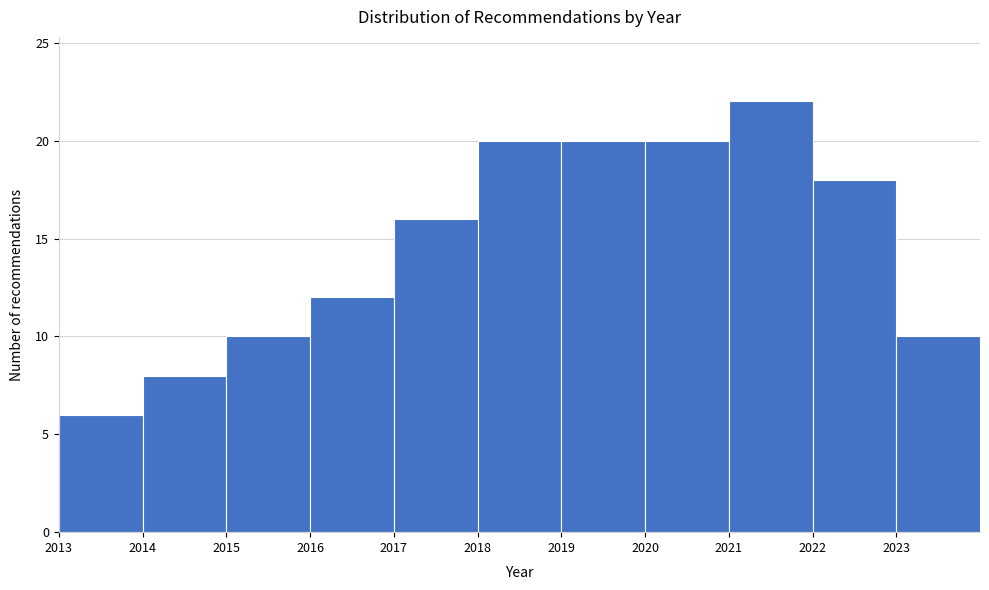

How tall is the bar that spans 2015 to 2016 on the x-axis? The values are not printed on the chart, so give them approximately, as read against the axis.

10